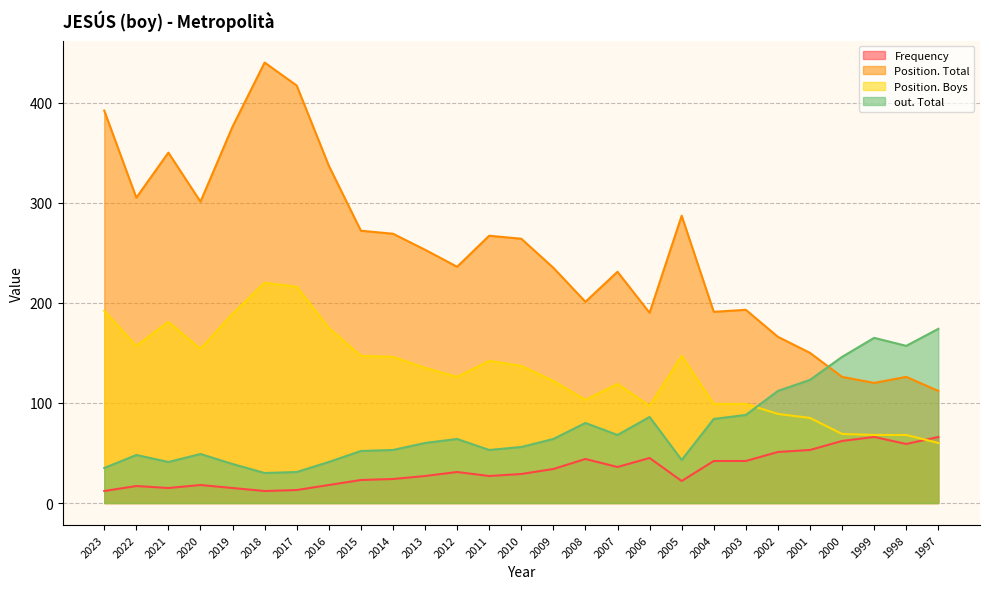

What is the highest value of the Frequency series?

66